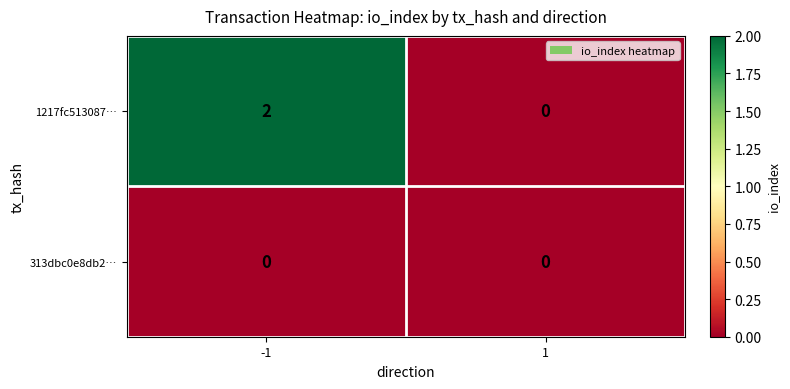

Reading left to right, transcribe all the data shown in this chart.

1217fc513087…: -1=2	1=0
313dbc0e8db2…: -1=0	1=0